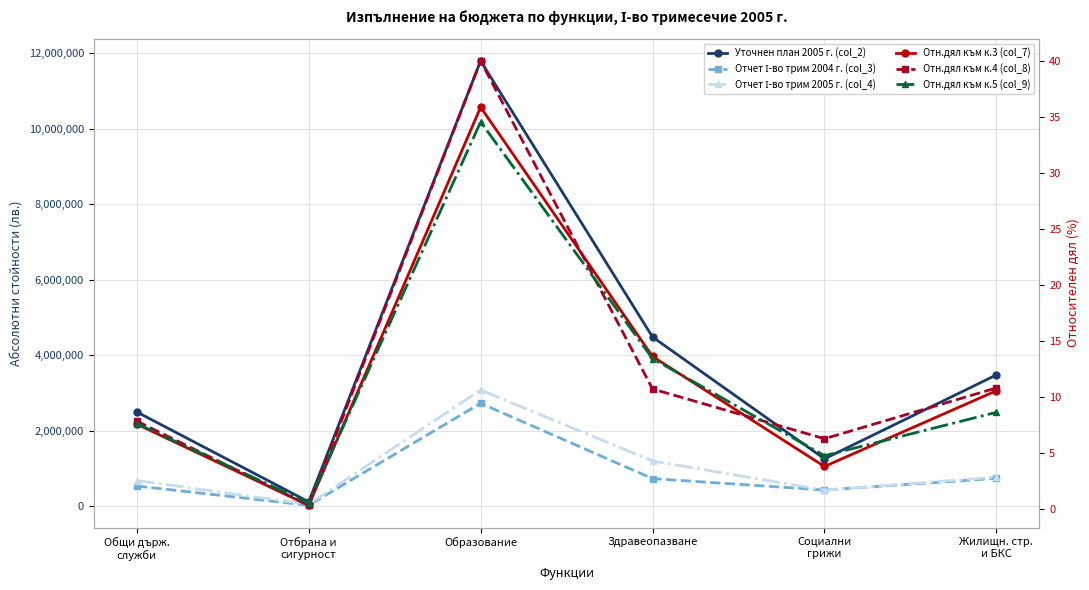

Which has a higher value, Социални
грижи or Здравеопазване?

Здравеопазване